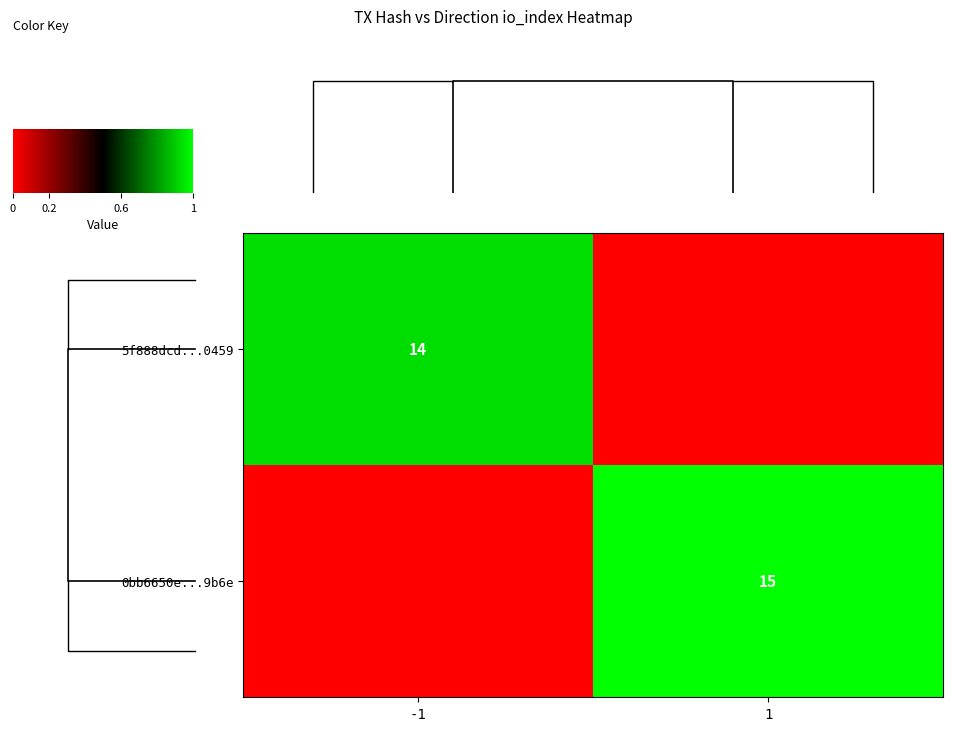

The value of 0bb6650e...9b6e at 1 is 15. True or false?

True